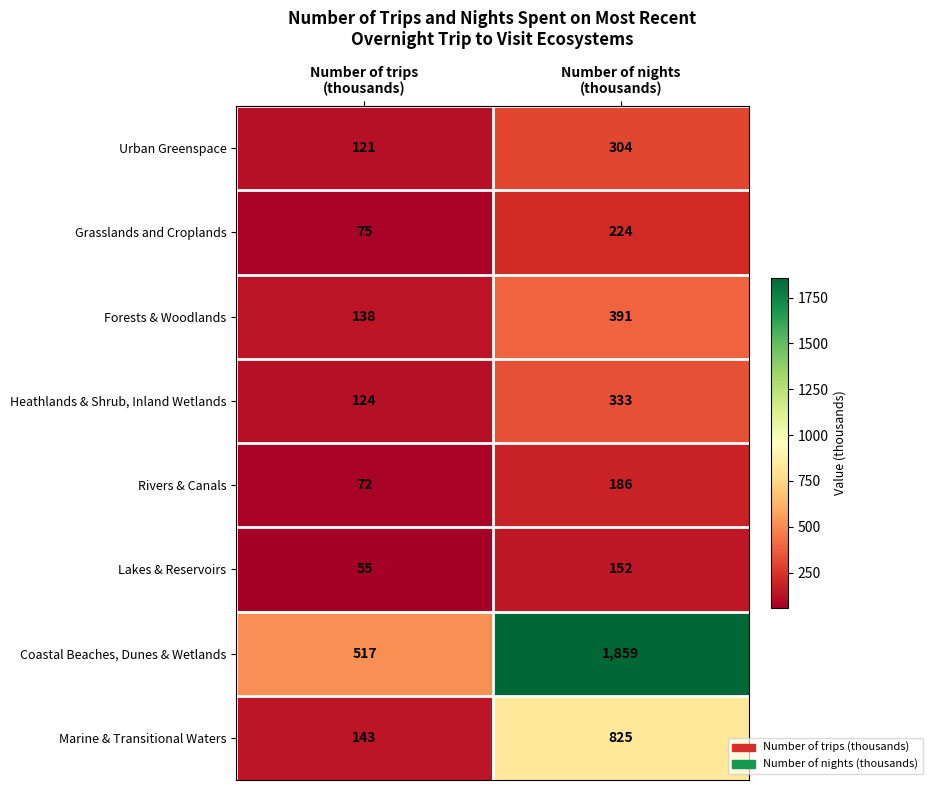

Reading left to right, extract all data points from this chart.

Urban Greenspace: 121	304
Grasslands and Croplands: 75	224
Forests & Woodlands: 138	391
Heathlands & Shrub, Inland Wetlands: 124	333
Rivers & Canals: 72	186
Lakes & Reservoirs: 55	152
Coastal Beaches, Dunes & Wetlands: 517	1859
Marine & Transitional Waters: 143	825